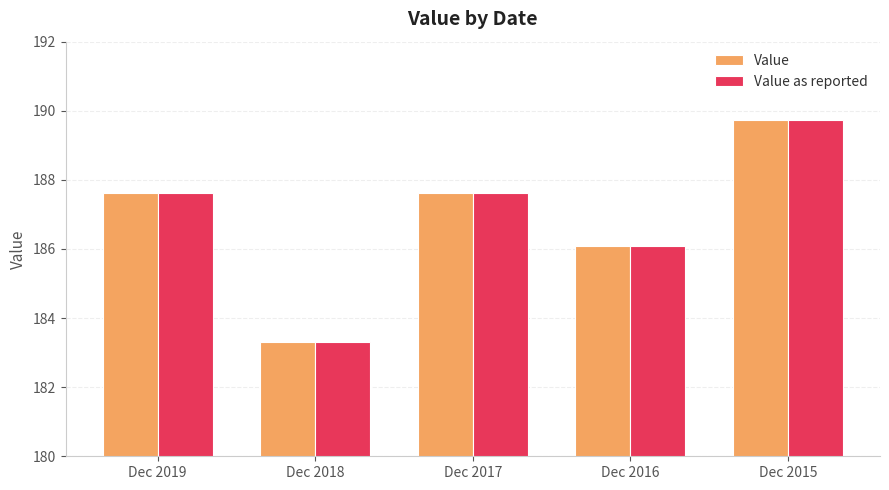

What are all the series names shown in the legend?

Value, Value as reported